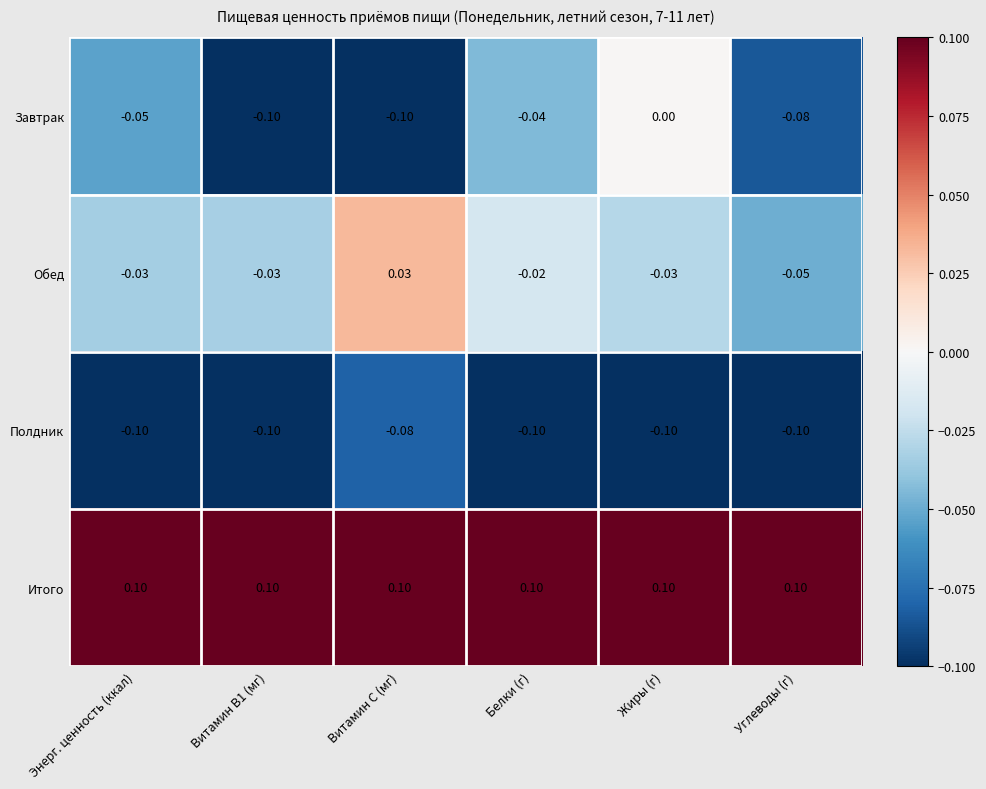

What is the greatest value displayed?

0.1